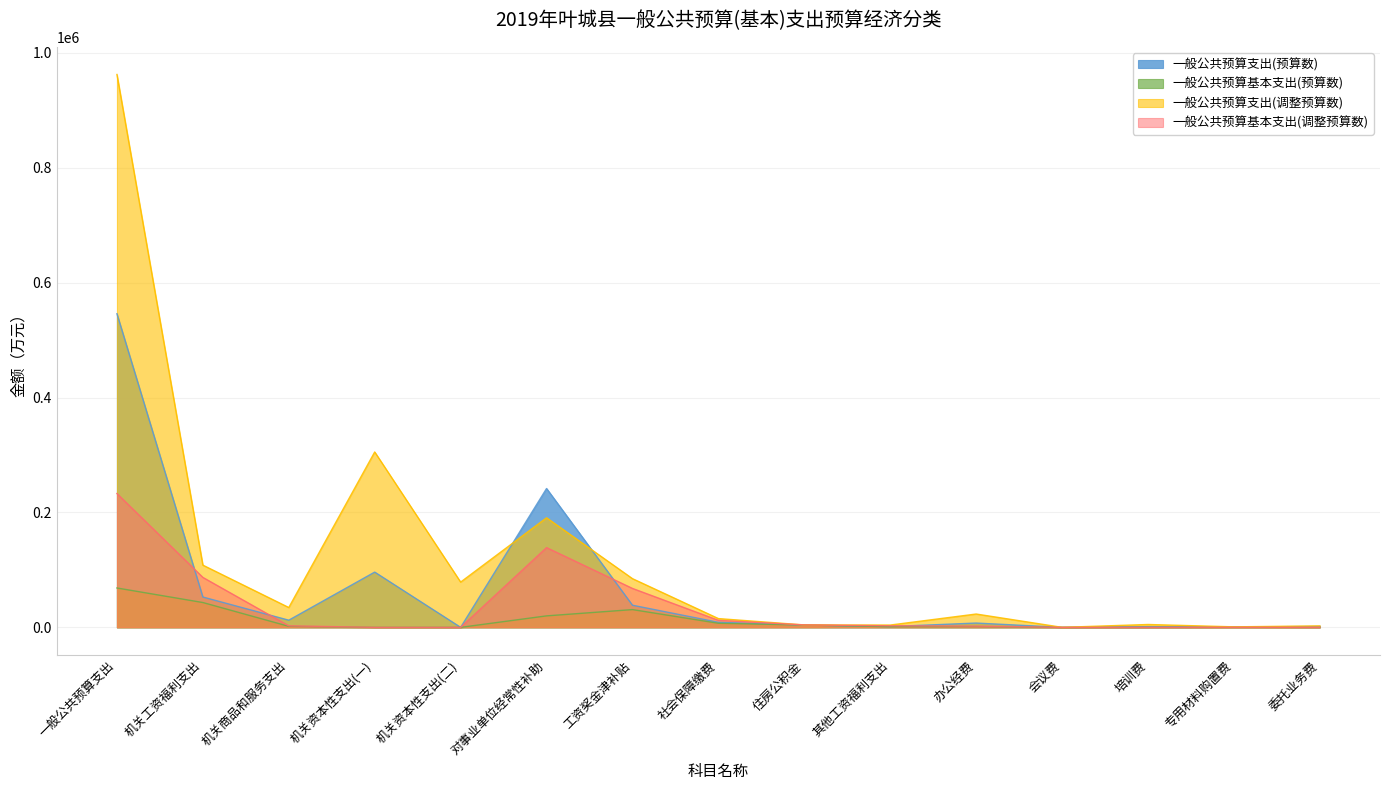

Which series has the largest range (max minus min)?

一般公共预算支出(调整预算数)